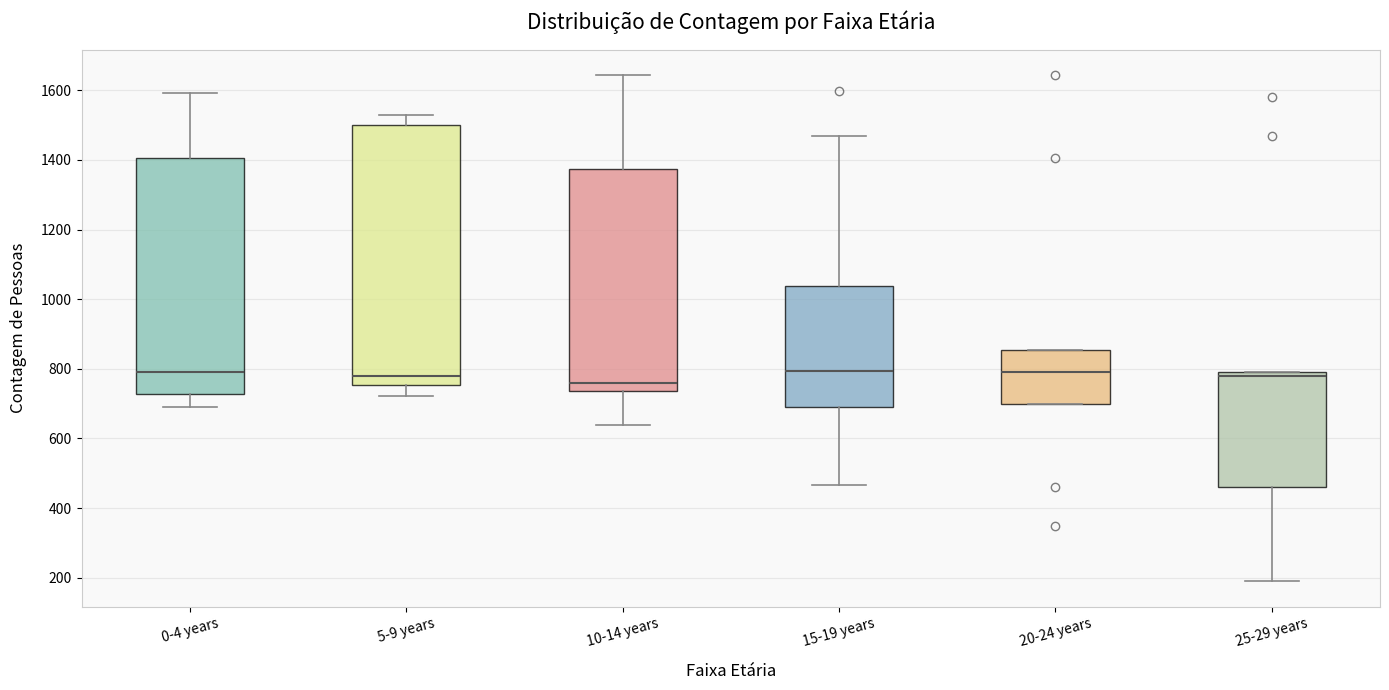

Where does the median line of the box for 0-4 years sit on the y-axis? The values are not printed on the chart, so give them approximately, as read against the axis.

800